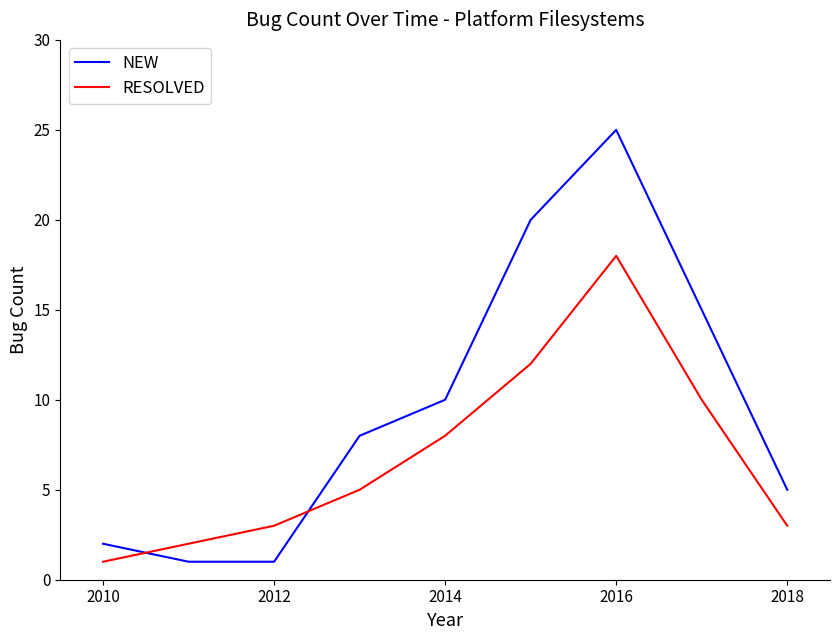

What is the average value of the NEW series?

10